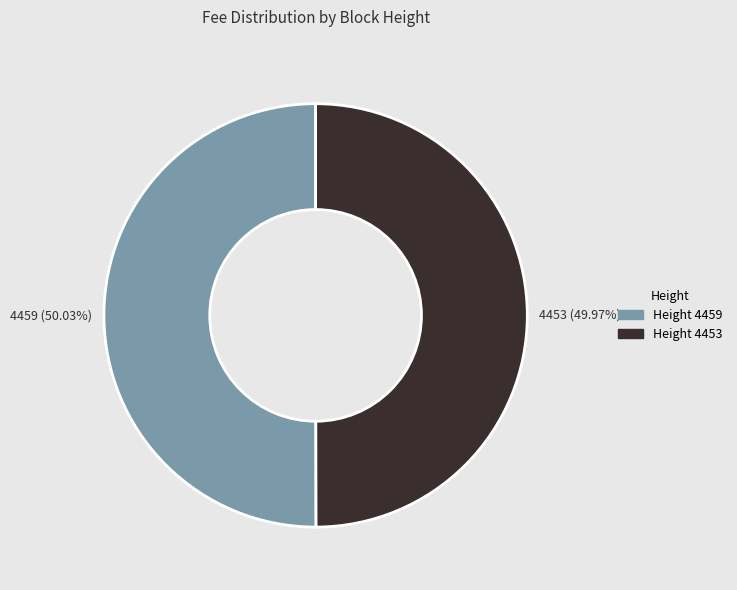

Is there any slice that represents more than half of the pie?

Yes